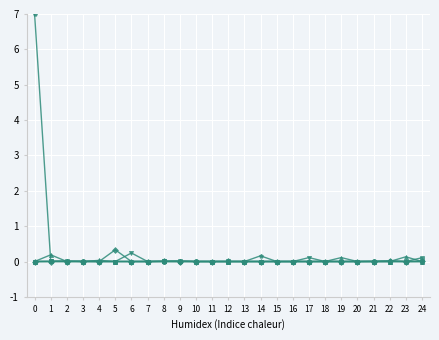

What is the greatest value displayed?

7.0